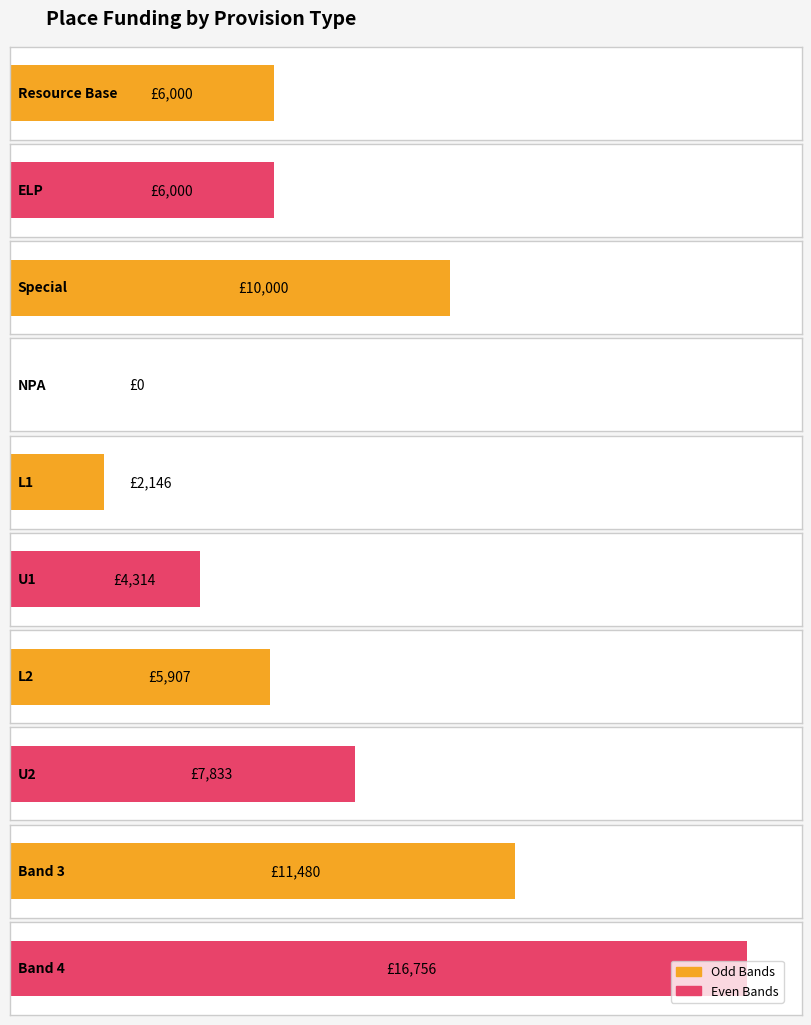

Reading left to right, what are all the values shown in this chart?

Resource Base=6000	ELP=6000	Special=10000	NPA=0	L1=2146	U1=4314	L2=5907	U2=7833	Band 3=11480	Band 4=16756